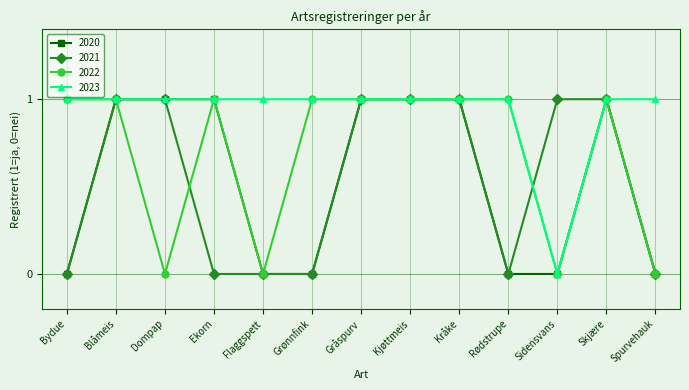

Which series has the largest total across all categories?

2023